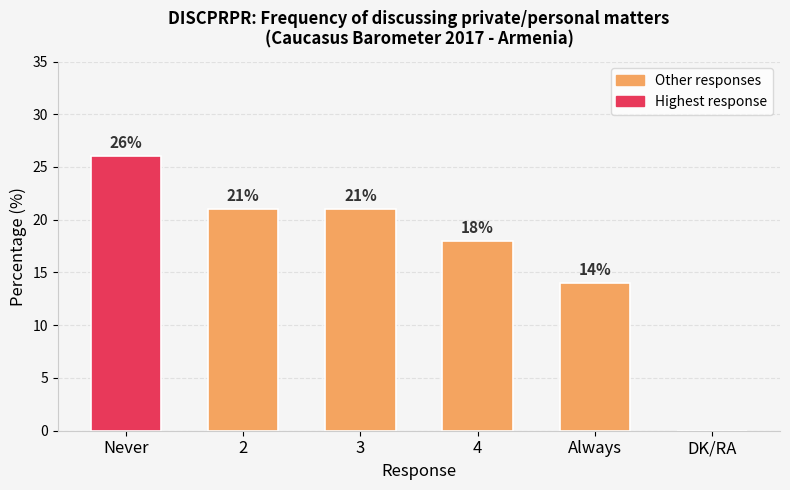

What is the sum of the values at Never and Always?

40